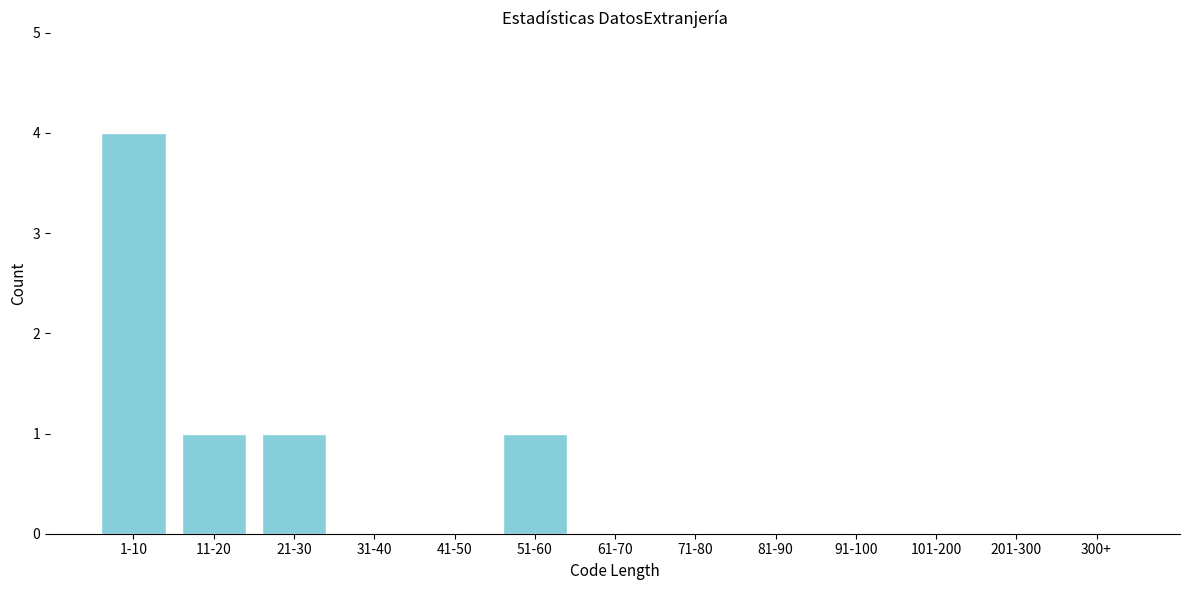

Reading right to left, what are all the values shown in this chart?

300+=0	201-300=0	101-200=0	91-100=0	81-90=0	71-80=0	61-70=0	51-60=1	41-50=0	31-40=0	21-30=1	11-20=1	1-10=4